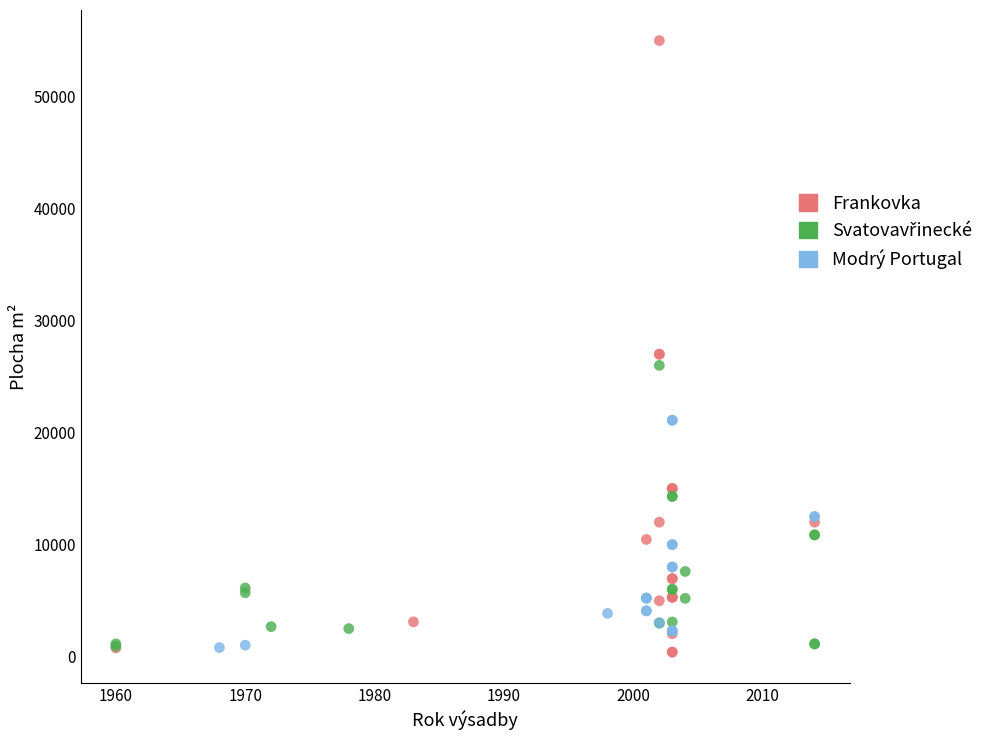

Which series has the widest spread of Y values?

Frankovka